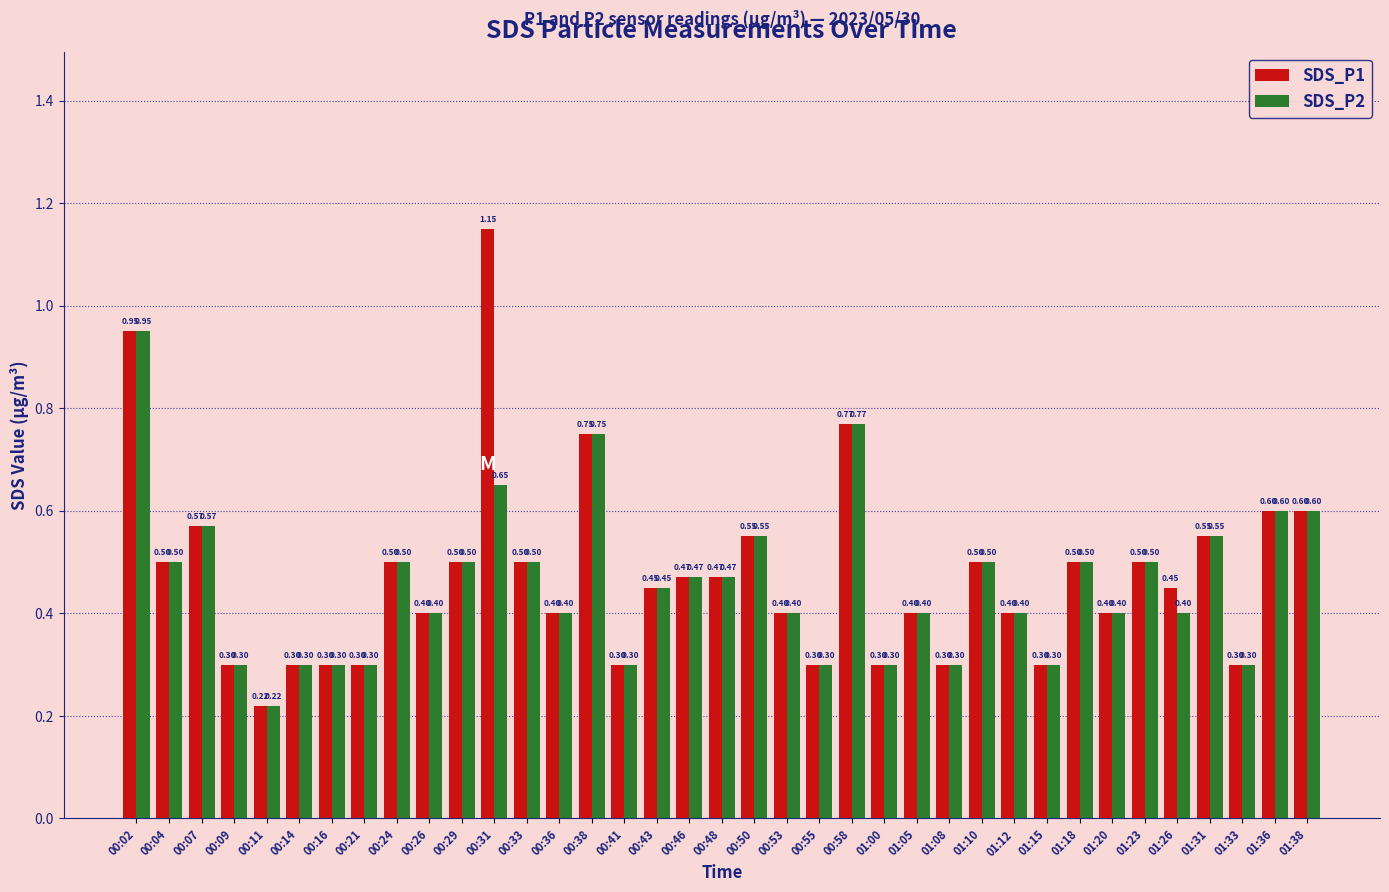

How many series are shown in this chart?

2